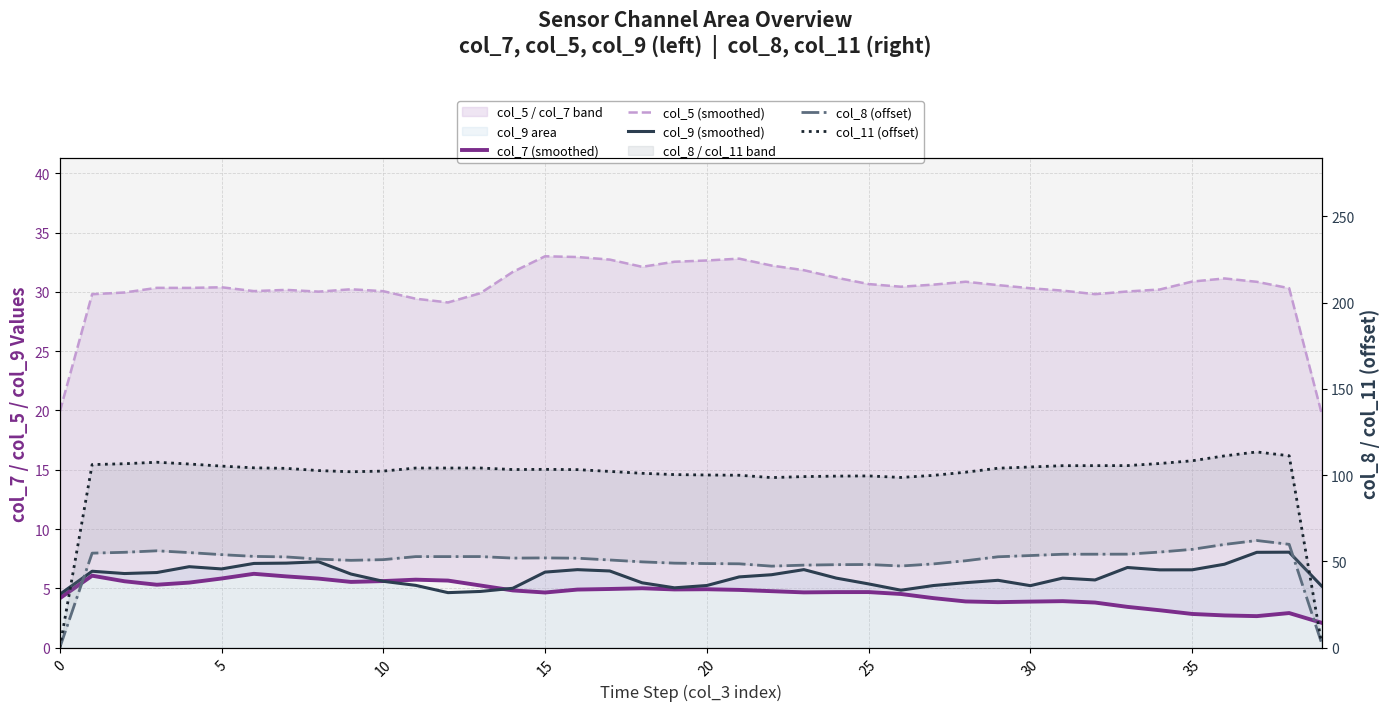

Rank the series by their maximum value, from lowest to highest.

col_7 (smoothed), col_9 (smoothed), col_5 (smoothed), col_8 (offset), col_11 (offset)